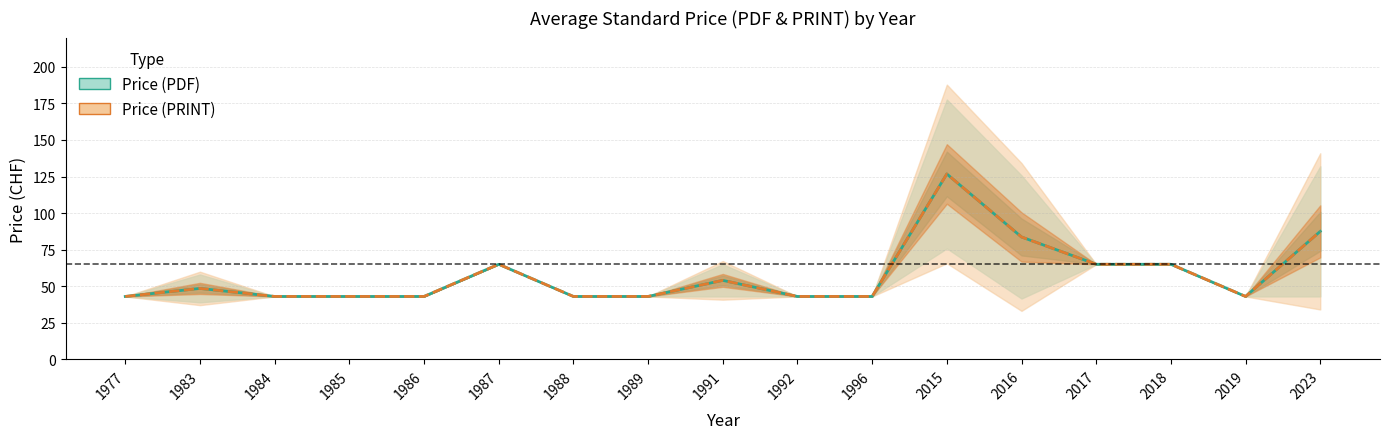

Which series has the largest total across all categories?

Price (PDF)